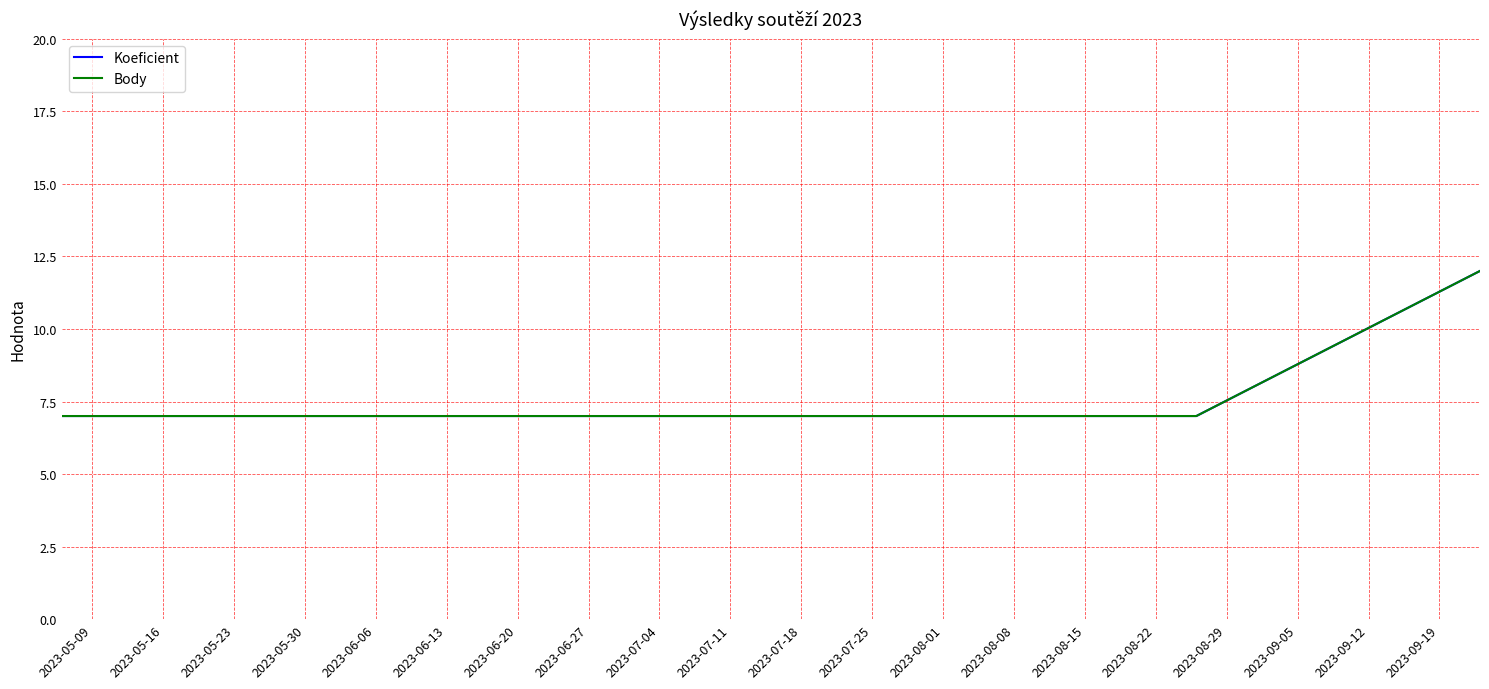

Does the chart have visible grid lines?

Yes